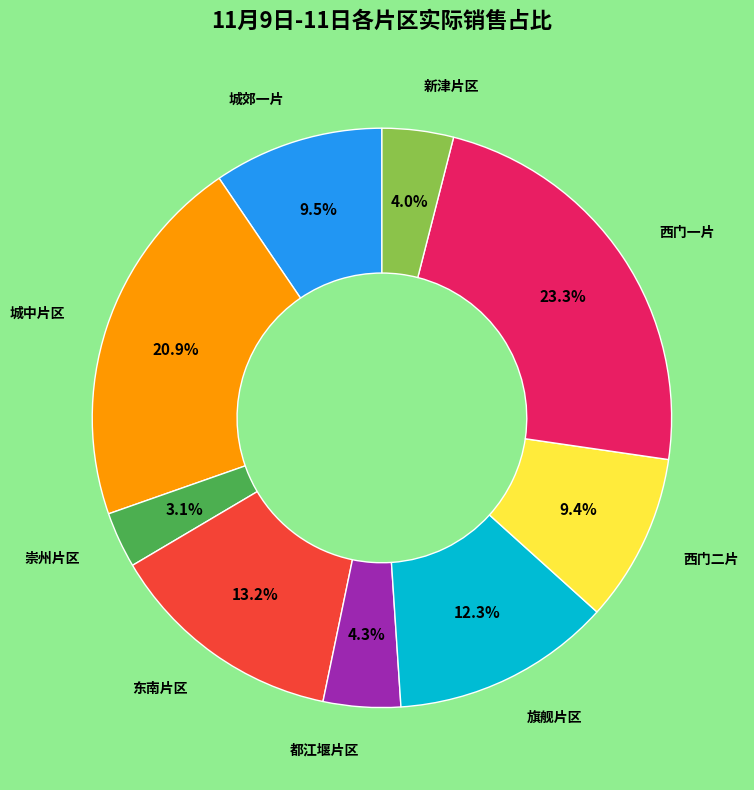

Does any single category account for the majority?

No